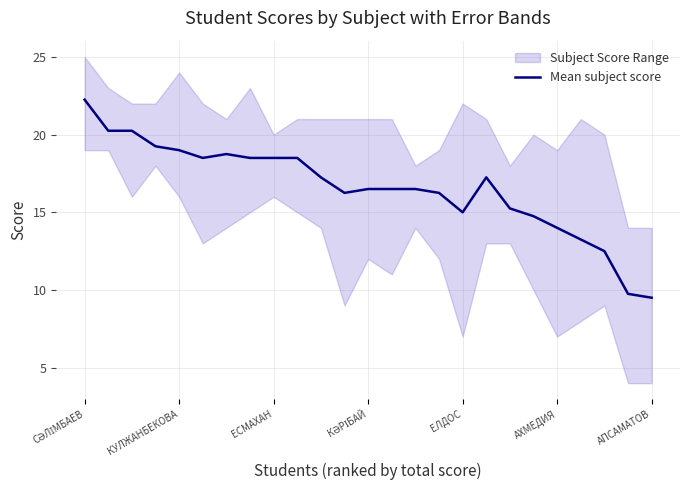

What is the sum of all values?

414.2